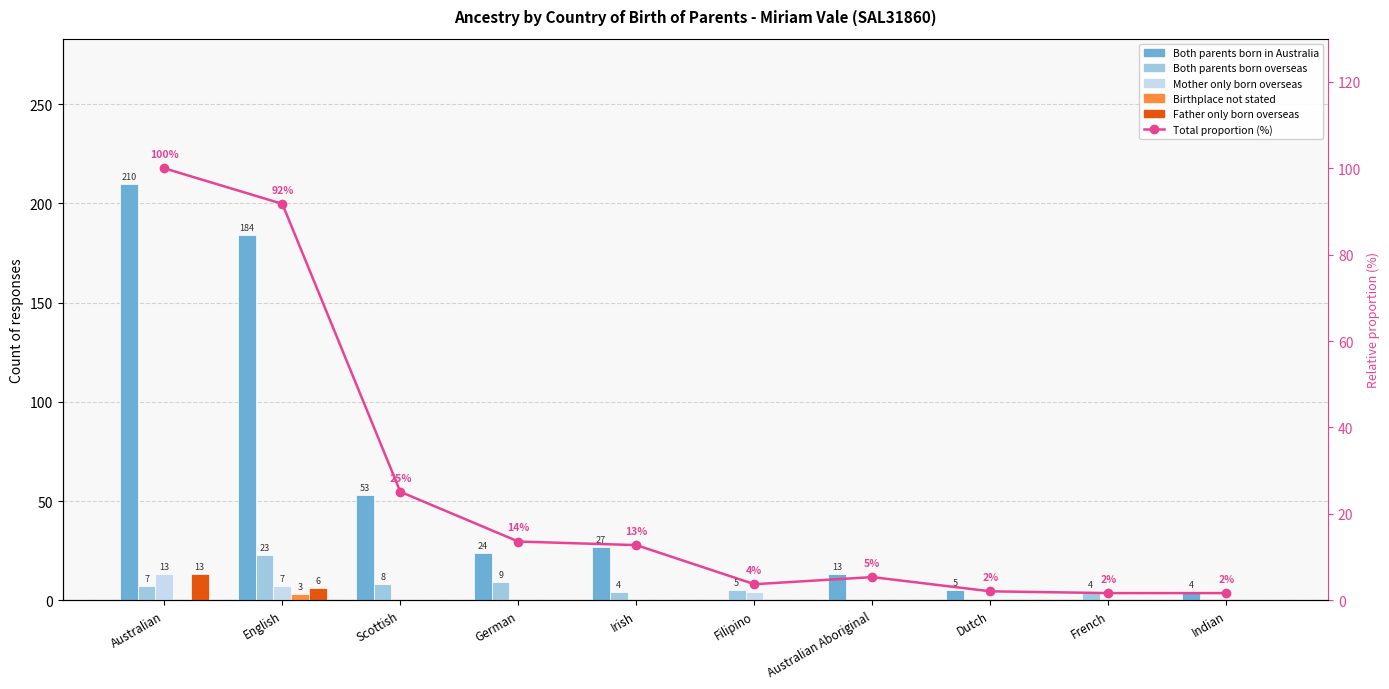

Are the bars grouped side by side (vs. stacked)?

Yes